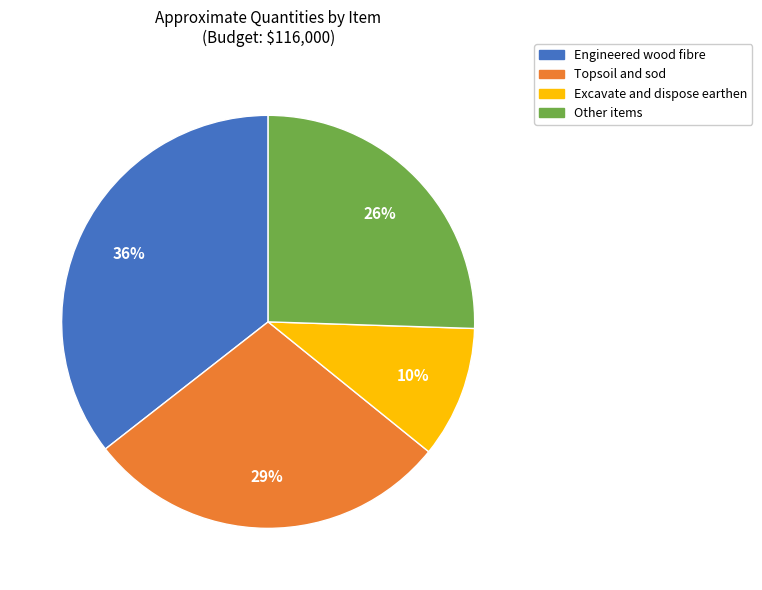

Is there a majority slice in this chart?

No